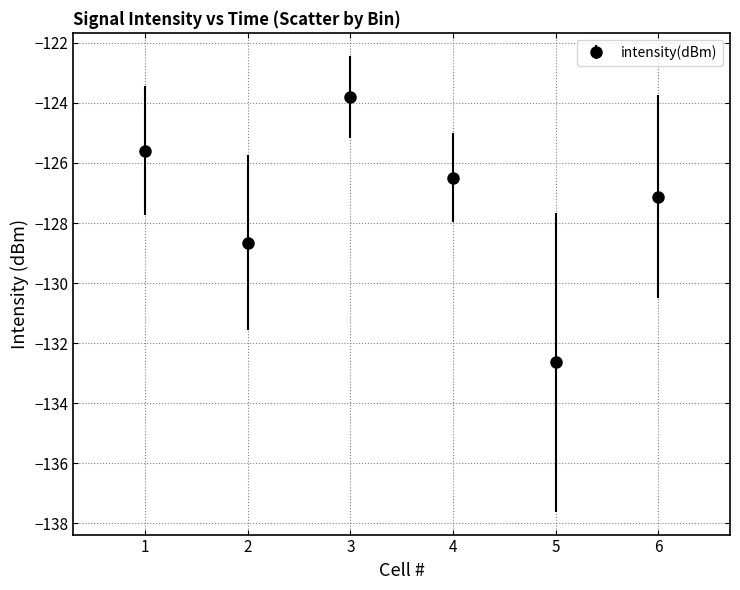

What is the sum of the values at 6 and 3?

-250.9